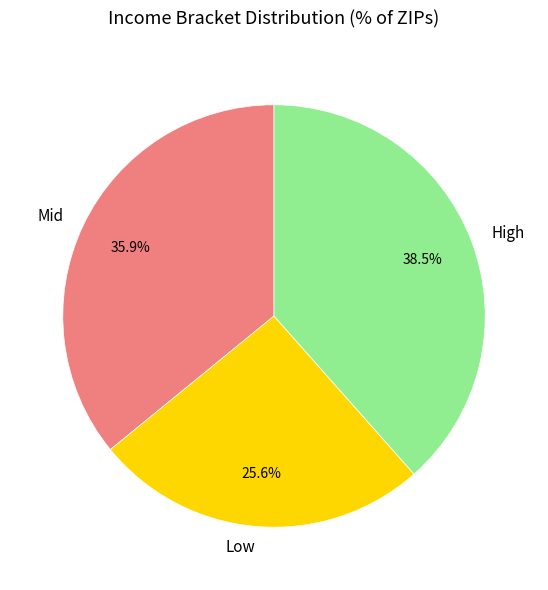

Rank the categories by value from highest to lowest.

High, Mid, Low